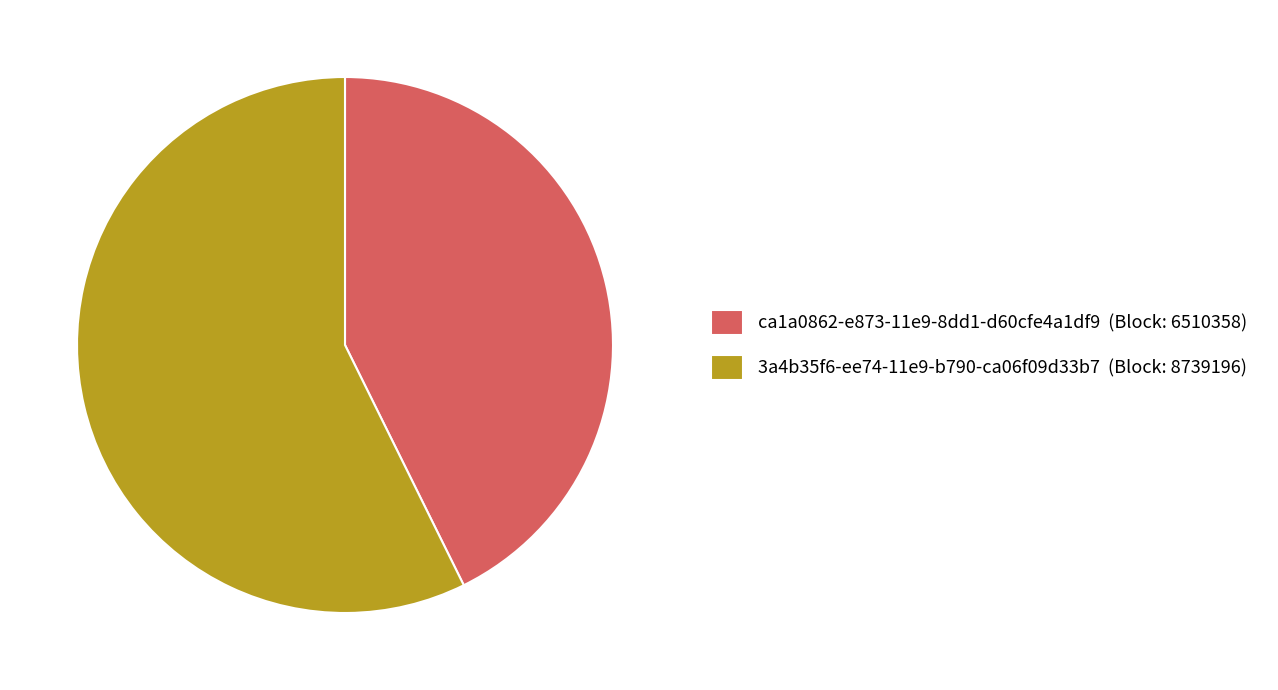

Is there a majority slice in this chart?

Yes